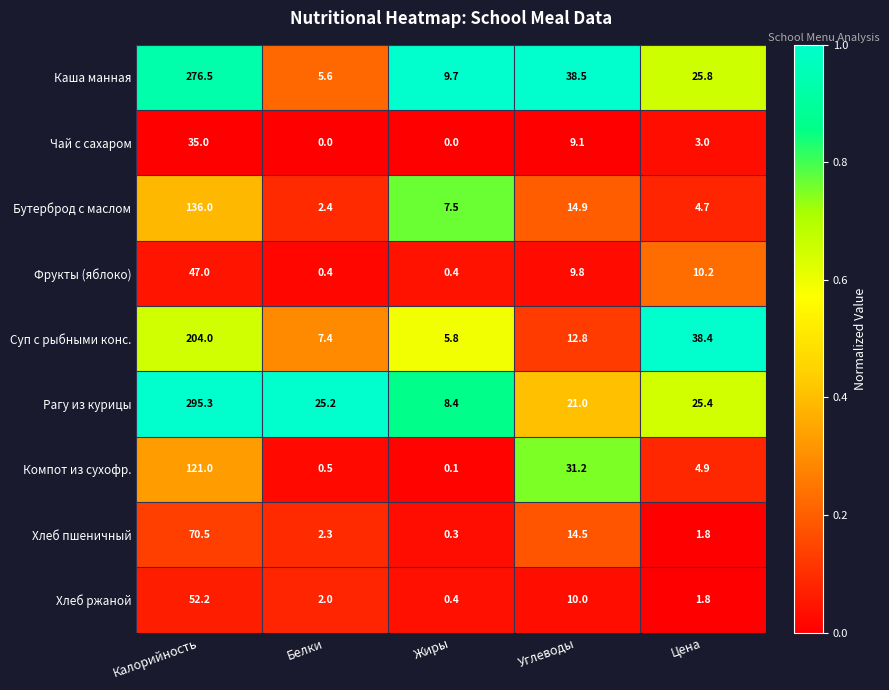

Is the value of Хлеб ржаной at Белки greater than the value of Суп с рыбными конс. at Цена?

No